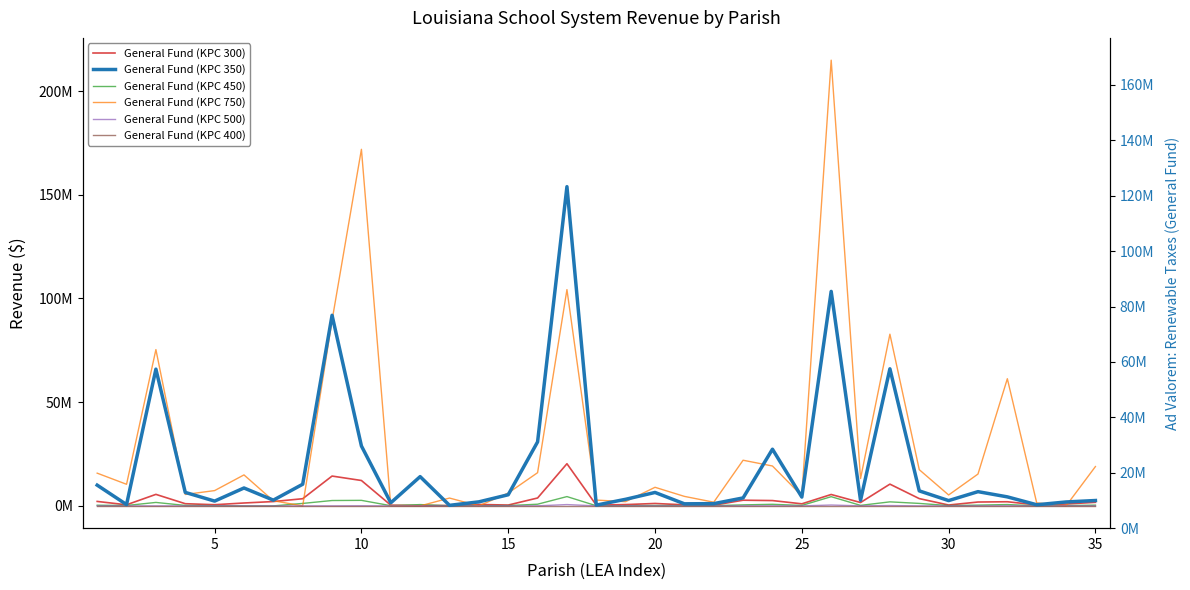

How many values in the General Fund (KPC 450) series exceed 217116?

17